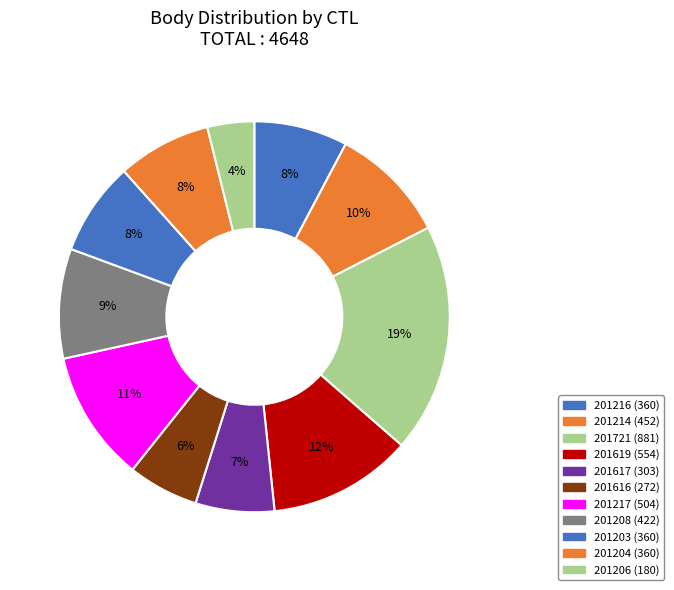

Is it true that 201721 is 19% of the pie?

True